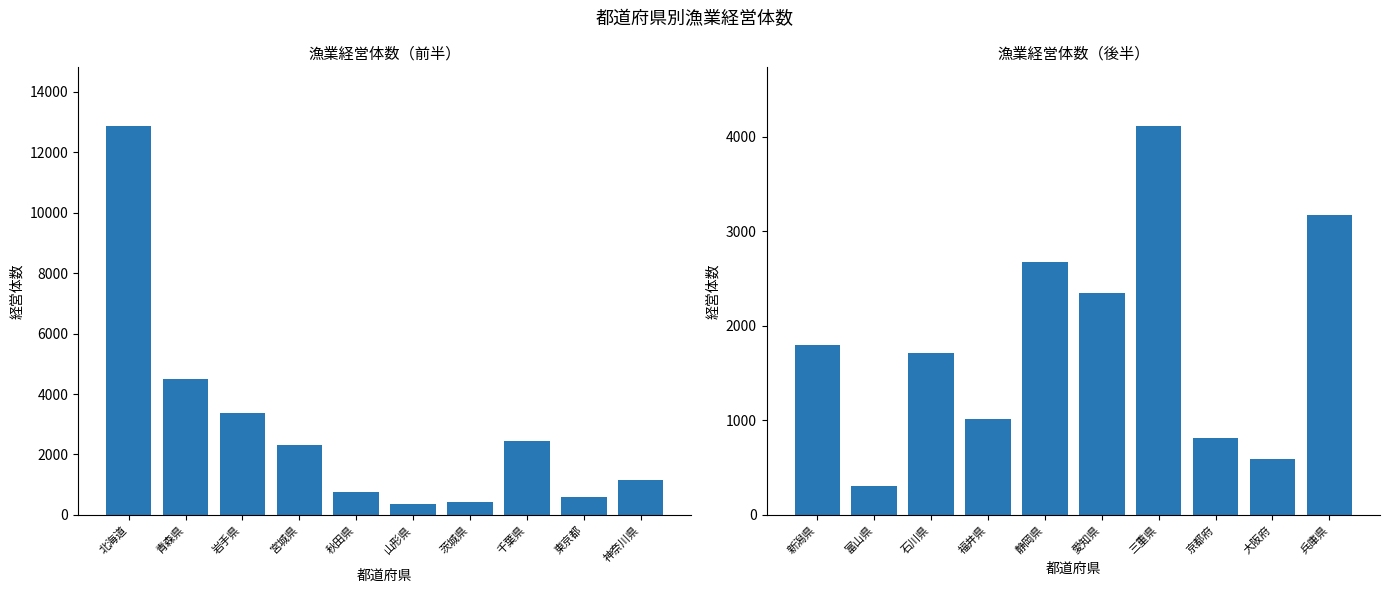

What is the change in value from 石川県 to 京都府?

-904